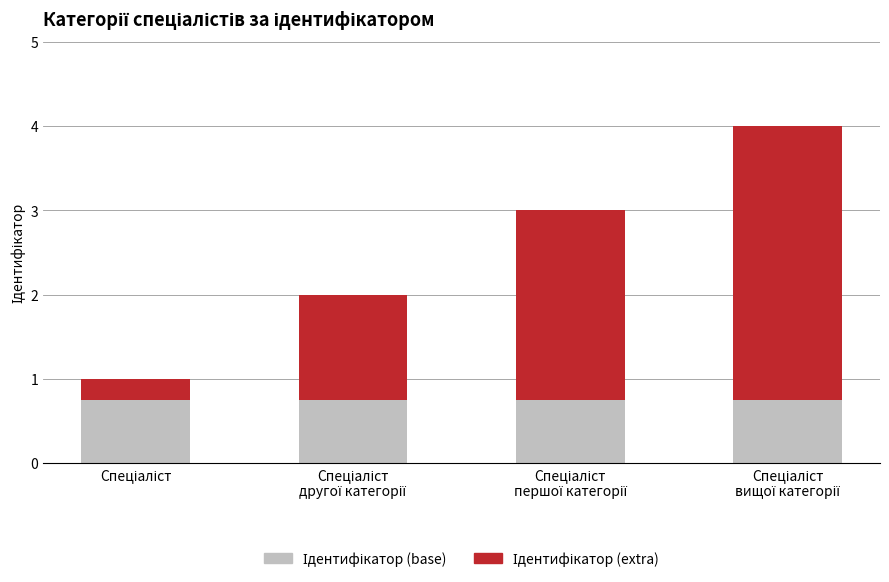

What is the total value across all series at Спеціаліст
другої категорії?

2.0